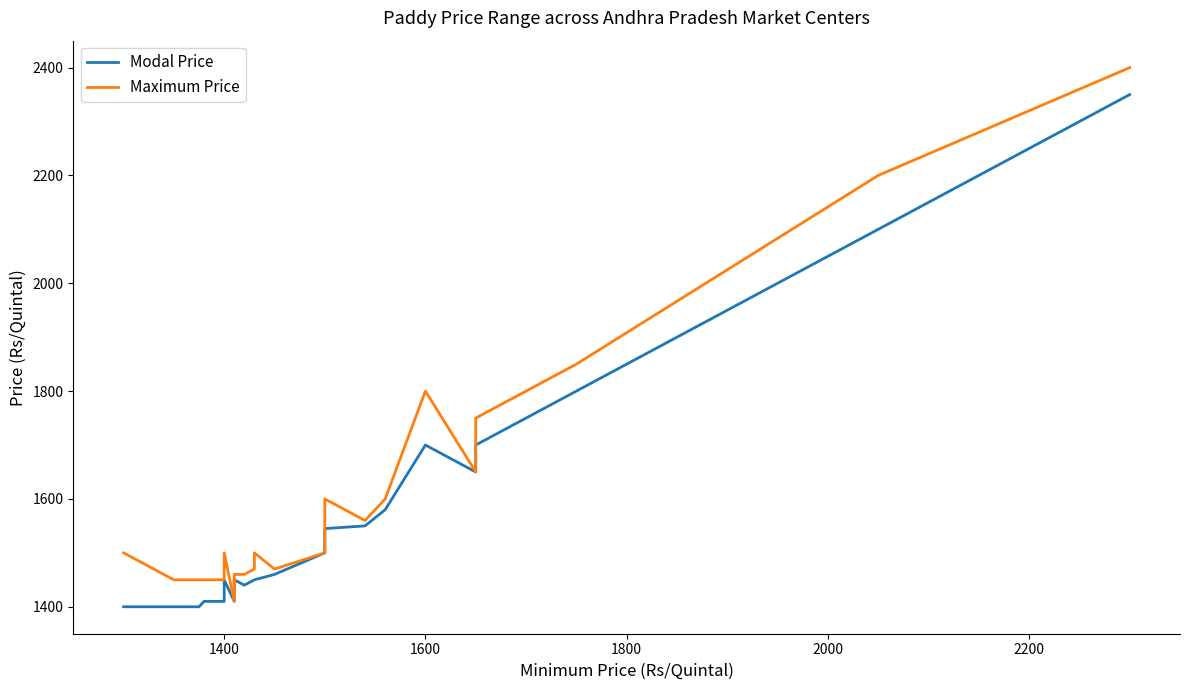

What is the smallest value displayed?

1400